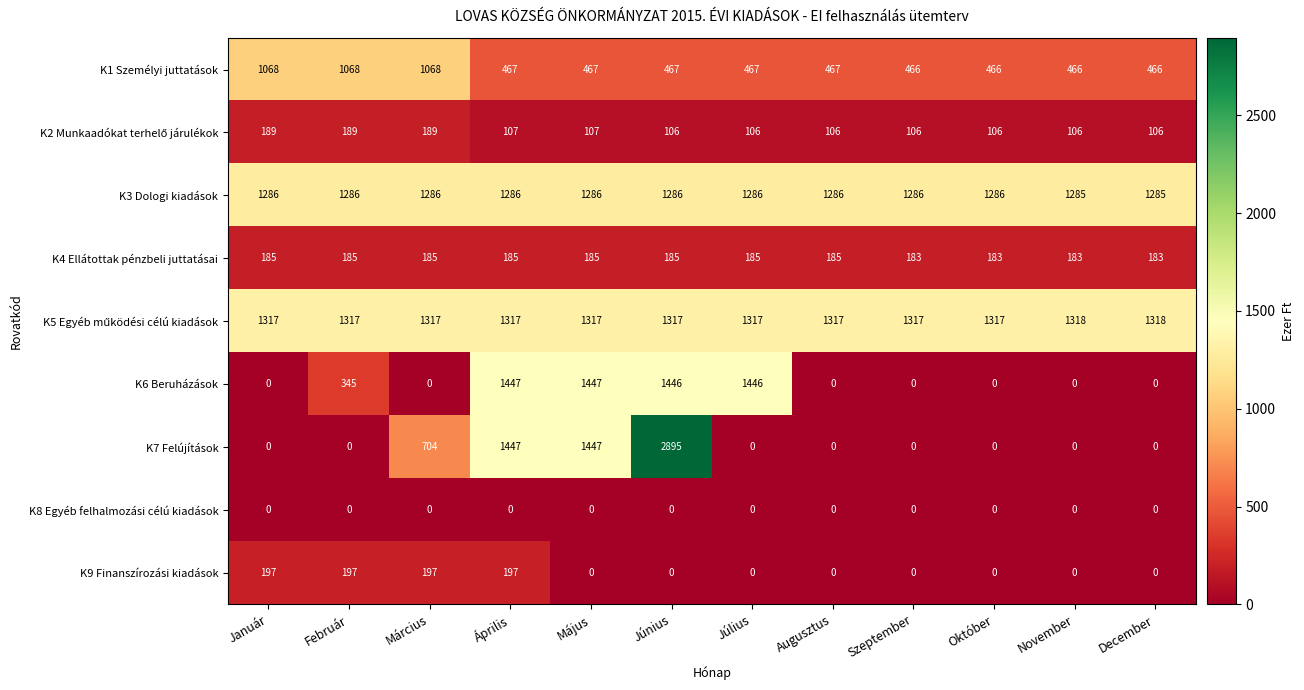

The value of K1 Személyi juttatások at Augusztus is 467. True or false?

True